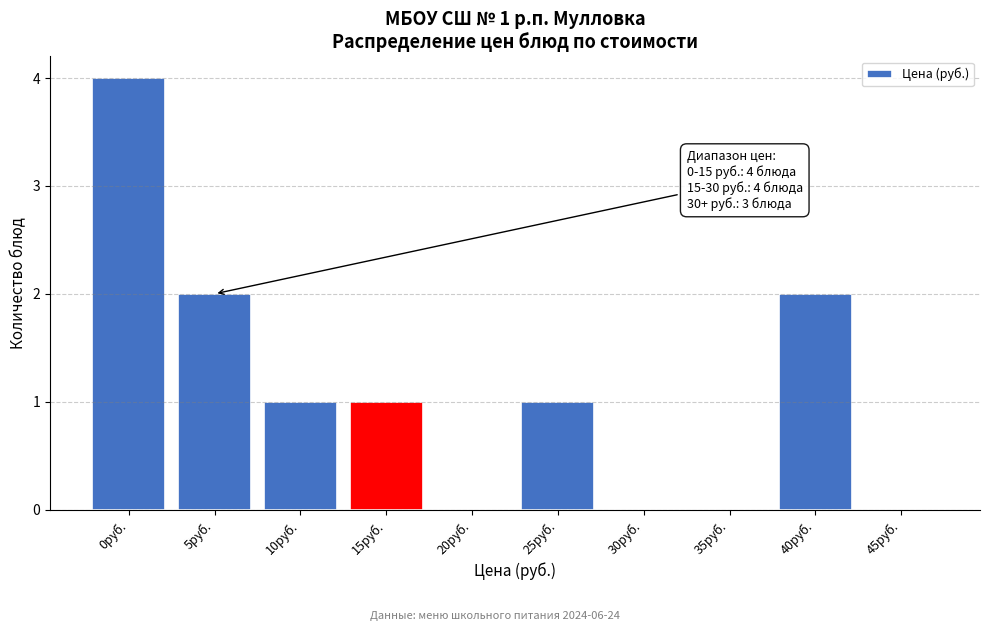

Reading left to right, what are all the values shown in this chart?

0руб.=4	5руб.=2	10руб.=1	15руб.=1	20руб.=0	25руб.=1	30руб.=0	35руб.=0	40руб.=2	45руб.=0